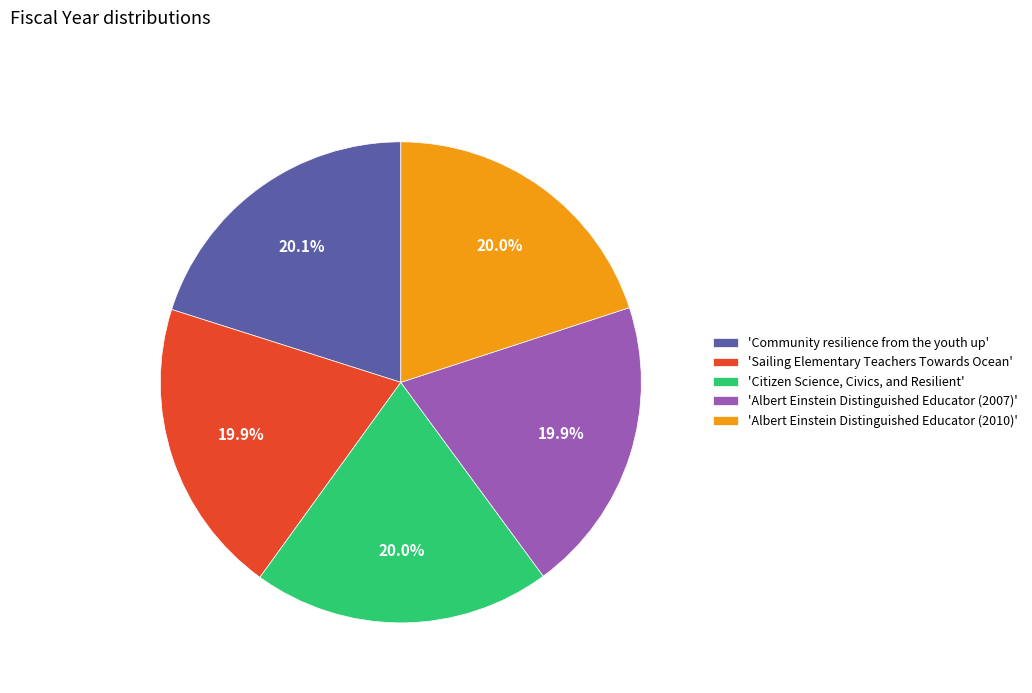

What portion of the pie excludes 'Sailing Elementary Teachers Towards Ocean'?

80.1%